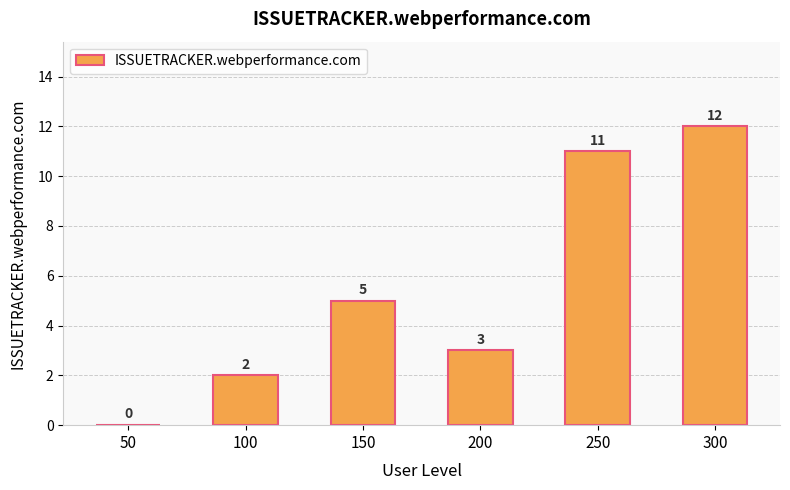

What is the change in value from 100 to 150?

+3